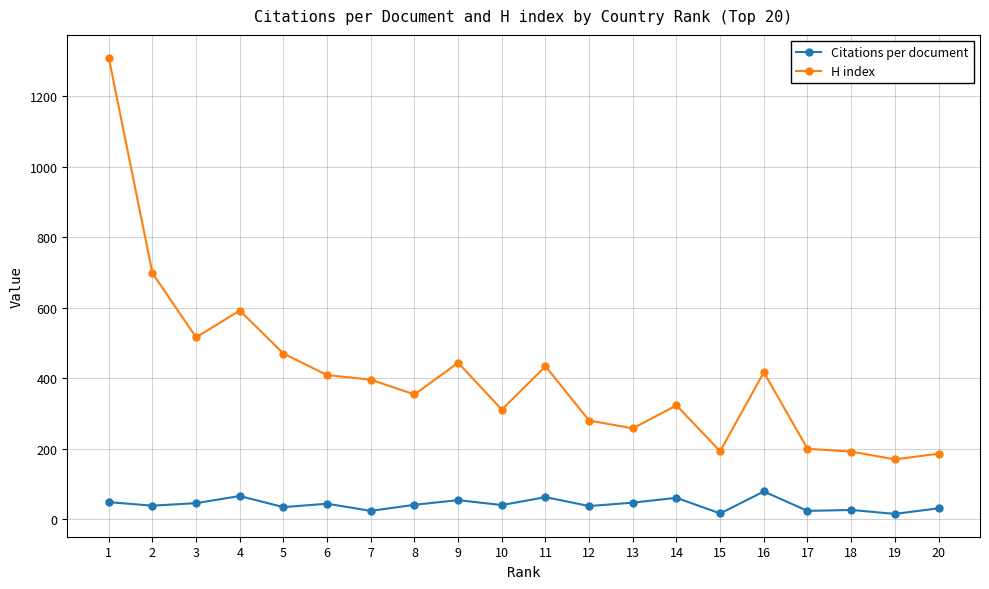

At which category does H index reach its first local valley?

3